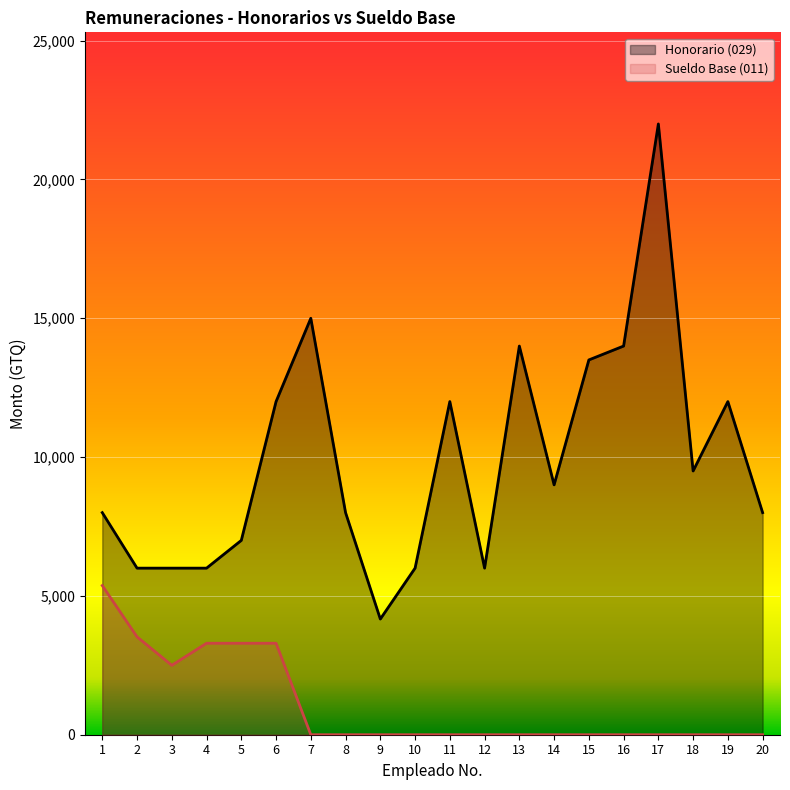

What is the value of the Honorario (029) point at the 17th from the left?

22000.0